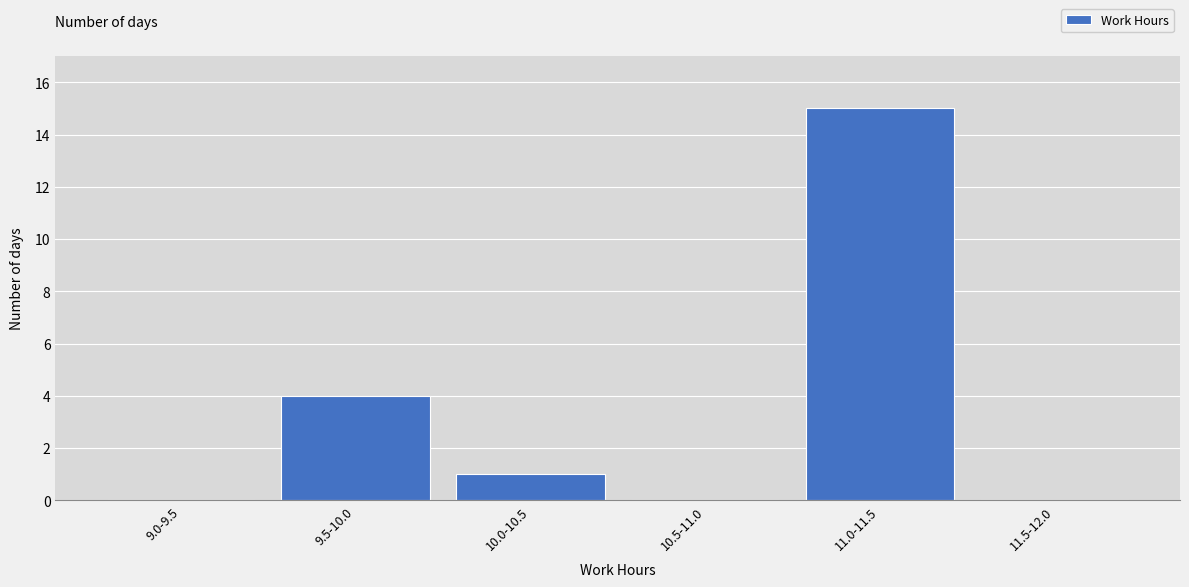

Reading left to right, what are all the values shown in this chart?

9.0-9.5=0	9.5-10.0=4	10.0-10.5=1	10.5-11.0=0	11.0-11.5=15	11.5-12.0=0